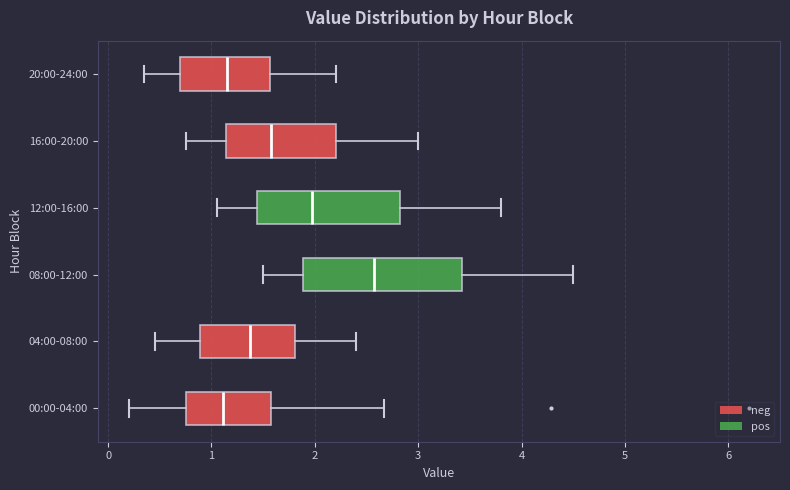

Comparing the boxes themselves (not the whiskers), which one is the widest?

08:00-12:00